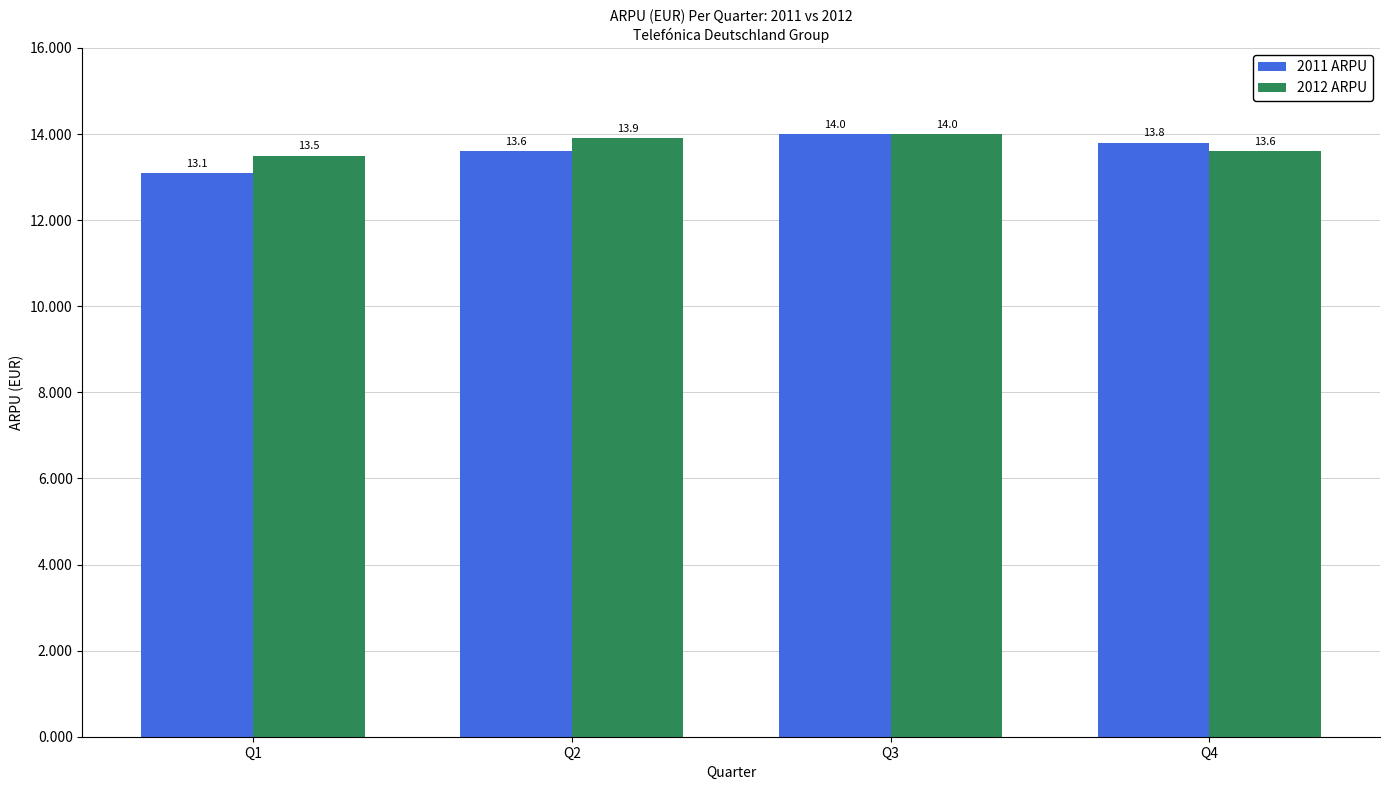

Is the value of 2011 ARPU at Q2 greater than the value of 2012 ARPU at Q1?

Yes